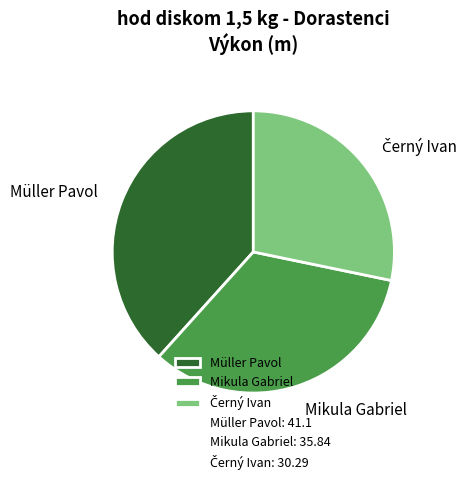

Which category has the biggest portion of the pie?

Müller Pavol